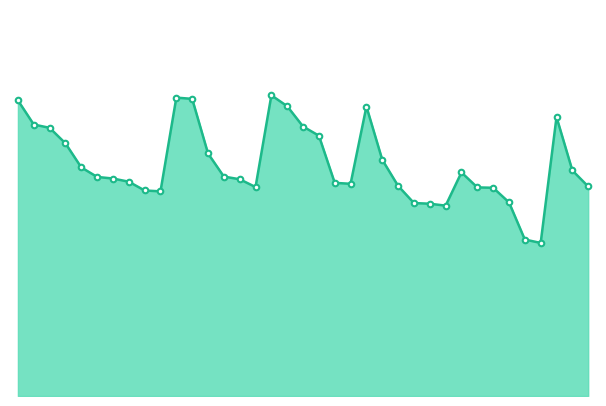

True or false: there are more than 0 points higher than both neighbors.

True